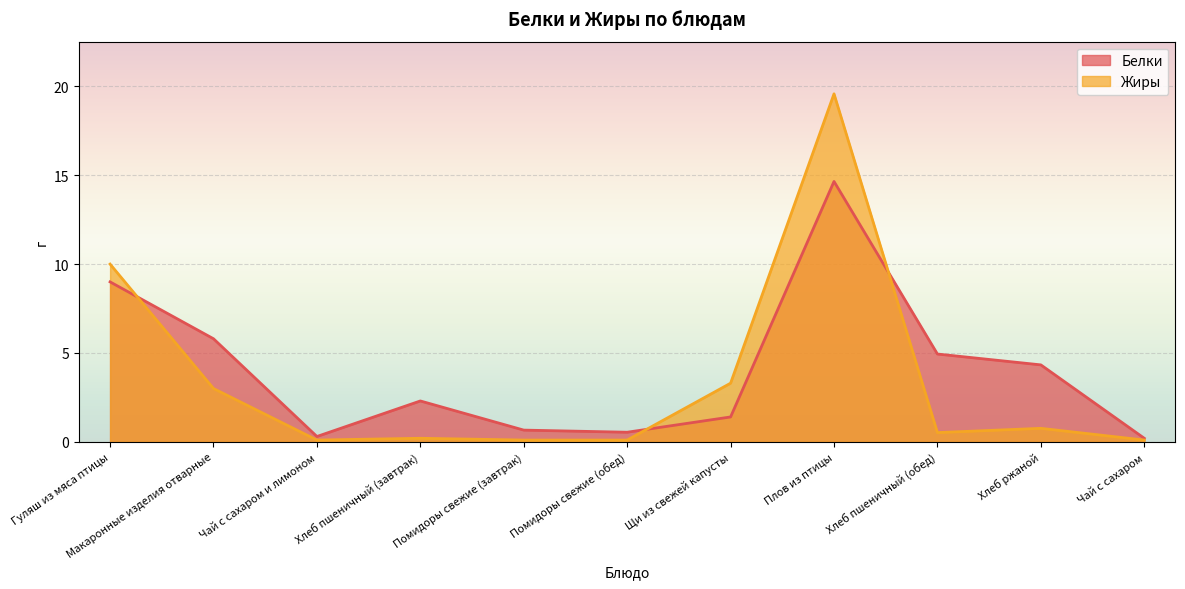

Reading left to right, extract all data points from this chart.

Белки: Гуляш из мяса птицы=9.0	Макаронные изделия отварные=5.8	Чай с сахаром и лимоном=0.3	Хлеб пшеничный (завтрак)=2.3	Помидоры свежие (завтрак)=0.7	Помидоры свежие (обед)=0.5	Щи из свежей капусты=1.4	Плов из птицы=14.7	Хлеб пшеничный (обед)=4.9	Хлеб ржаной=4.3	Чай с сахаром=0.2
Жиры: Гуляш из мяса птицы=10.0	Макаронные изделия отварные=3.0	Чай с сахаром и лимоном=0.1	Хлеб пшеничный (завтрак)=0.2	Помидоры свежие (завтрак)=0.1	Помидоры свежие (обед)=0.1	Щи из свежей капусты=3.3	Плов из птицы=19.6	Хлеб пшеничный (обед)=0.5	Хлеб ржаной=0.8	Чай с сахаром=0.1